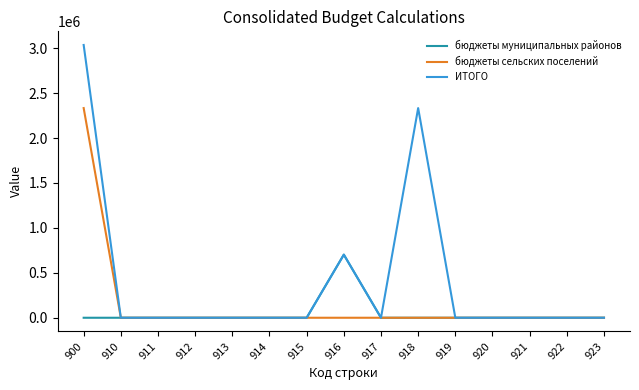

Reading left to right, transcribe all the data shown in this chart.

бюджеты муниципальных районов: 900=0.0	910=0.0	911=0.0	912=0.0	913=0.0	914=0.0	915=0.0	916=702178.6	917=0.0	918=0.0	919=0.0	920=0.0	921=0.0	922=0.0	923=0.0
бюджеты сельских поселений: 900=2333308.0	910=0.0	911=0.0	912=0.0	913=0.0	914=0.0	915=0.0	916=0.0	917=0.0	918=0.0	919=0.0	920=0.0	921=0.0	922=0.0	923=0.0
ИТОГО: 900=3035486.6	910=0.0	911=0.0	912=0.0	913=0.0	914=0.0	915=0.0	916=702178.6	917=0.0	918=2333308.0	919=0.0	920=0.0	921=0.0	922=0.0	923=0.0